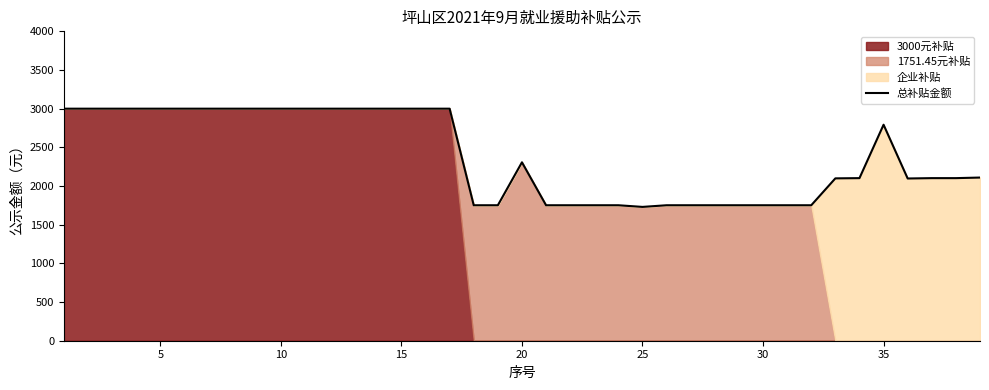

What is the difference between the second highest and minimum values?

1269.9